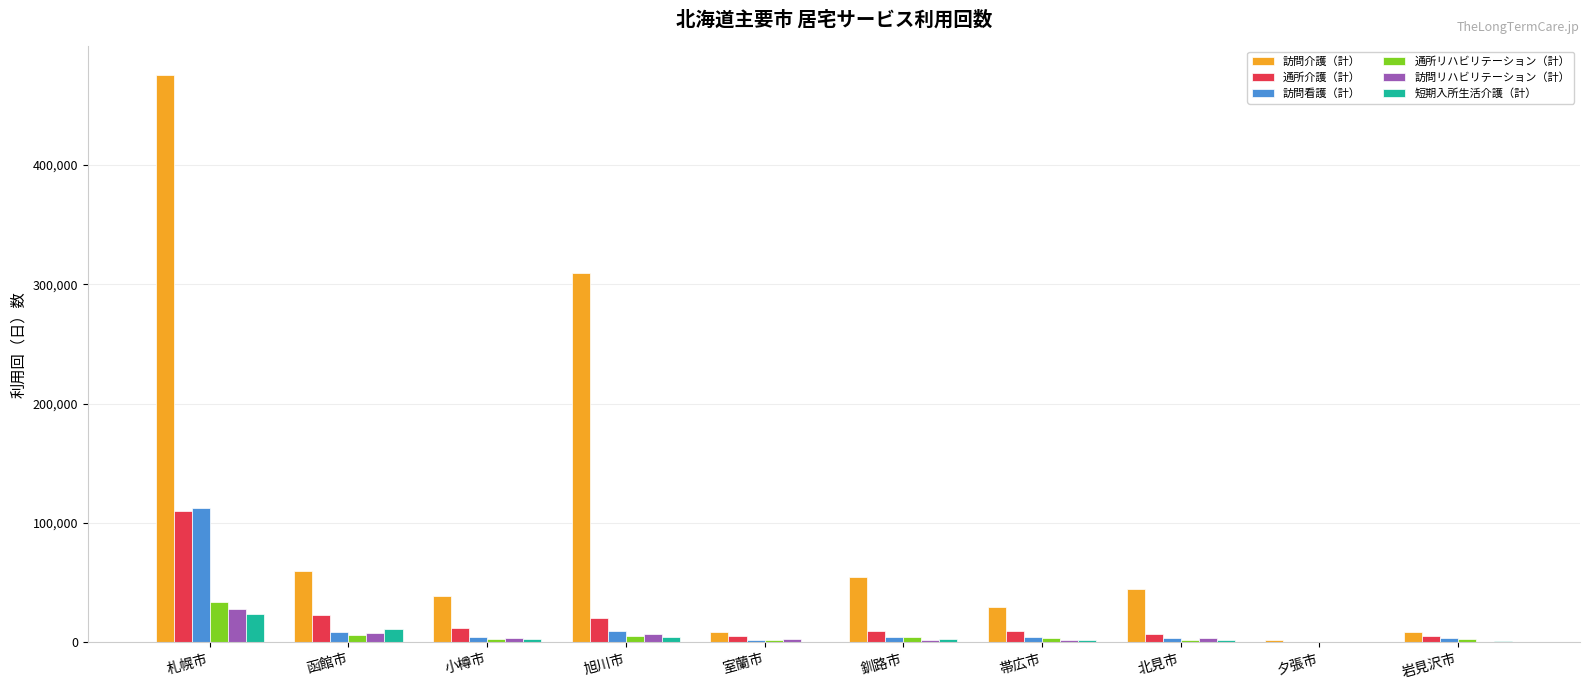

At which category is the sum across all series the highest?

札幌市